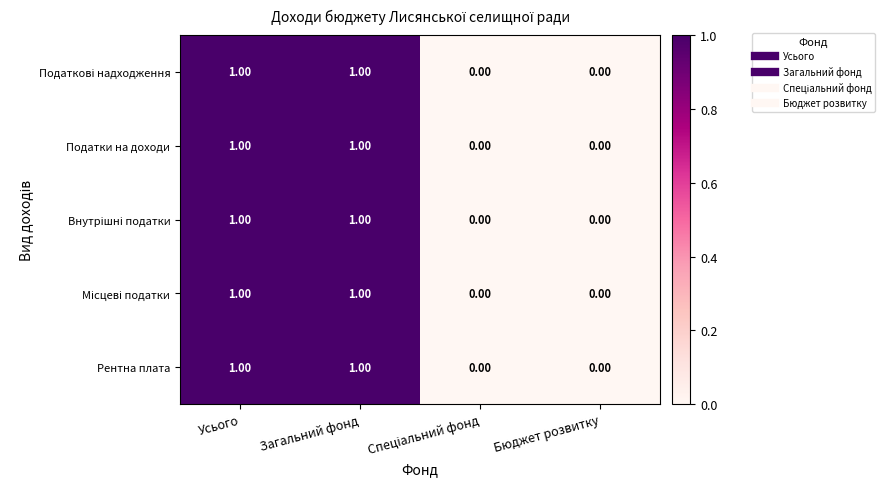

What is the total value across all series at Загальний фонд?

5